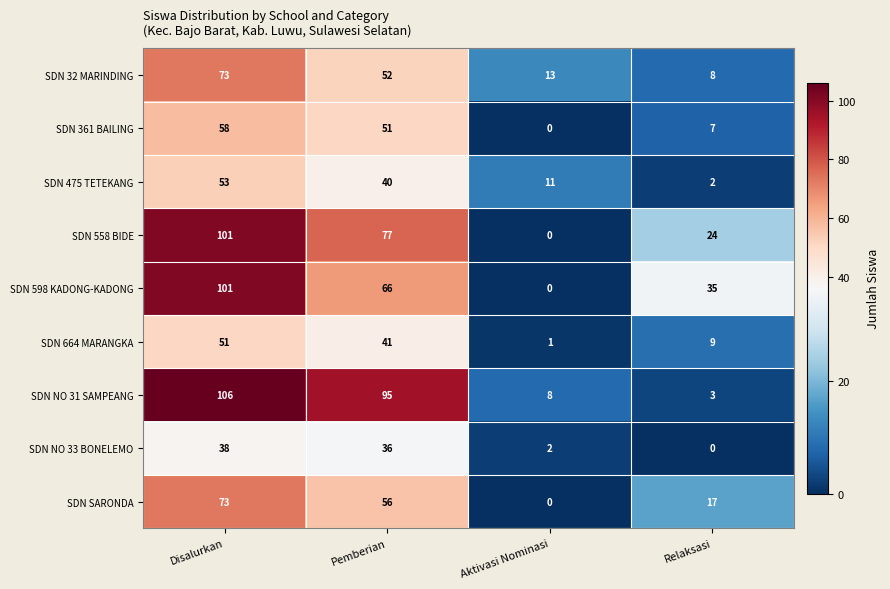

True or false: SDN SARONDA has a value of 17 at Relaksasi.

True